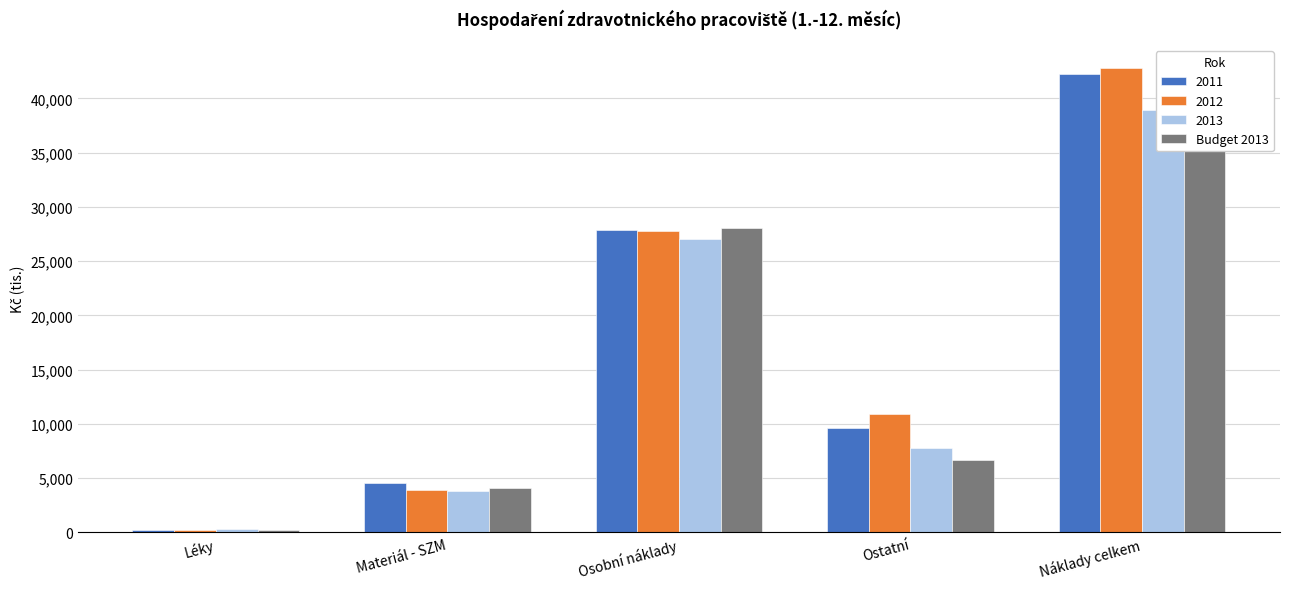

List the labels in order of value, smallest first.

Léky, Materiál - SZM, Ostatní, Osobní náklady, Náklady celkem